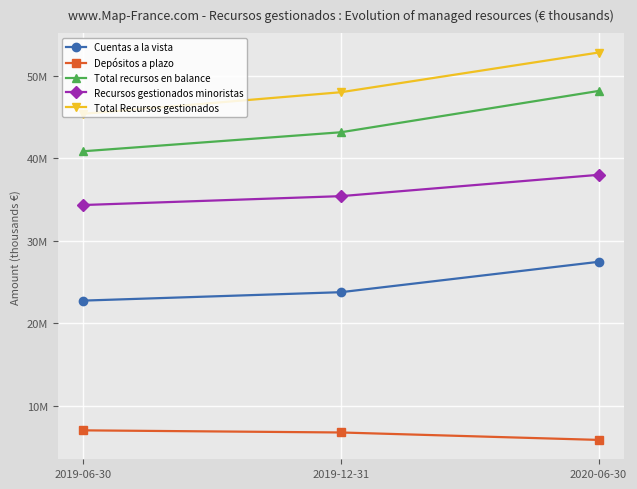

What is the label of the 2nd point from the right?

2019-12-31